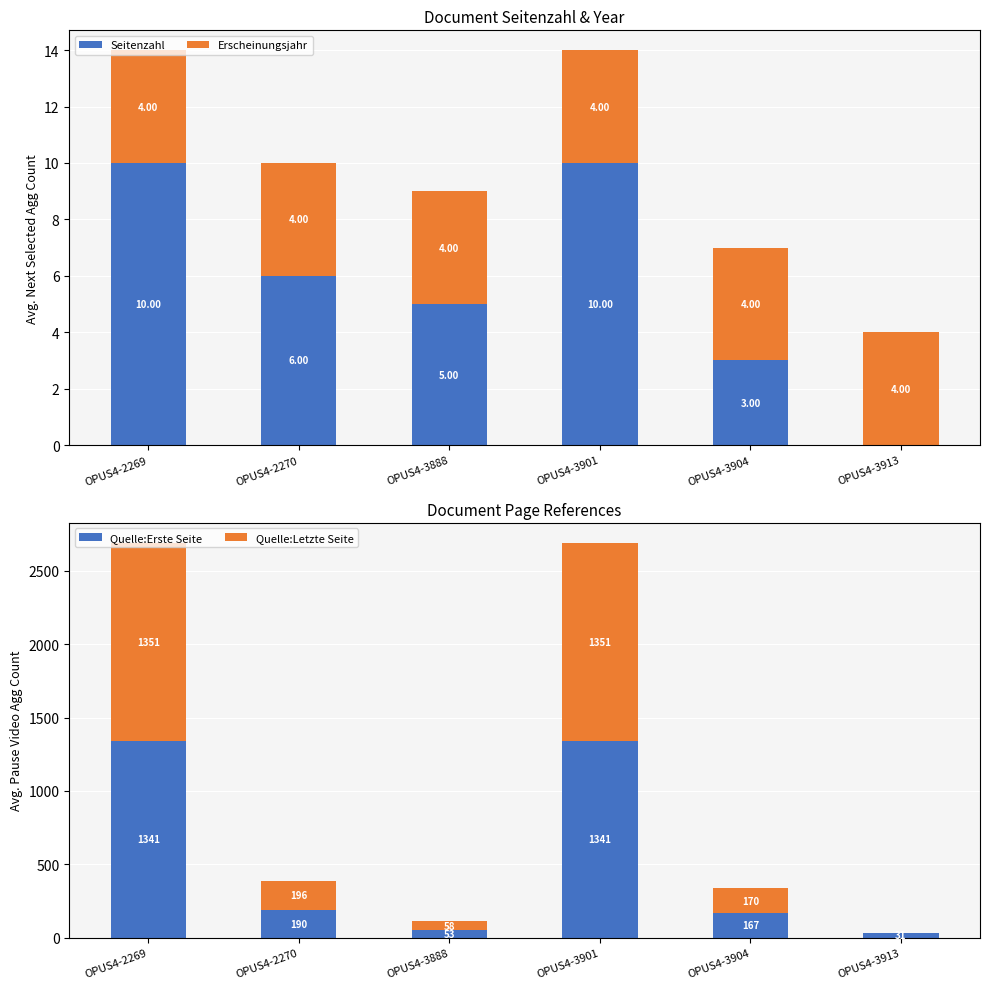

What is the value of the Erscheinungsjahr bar at the 5th from the left?

4